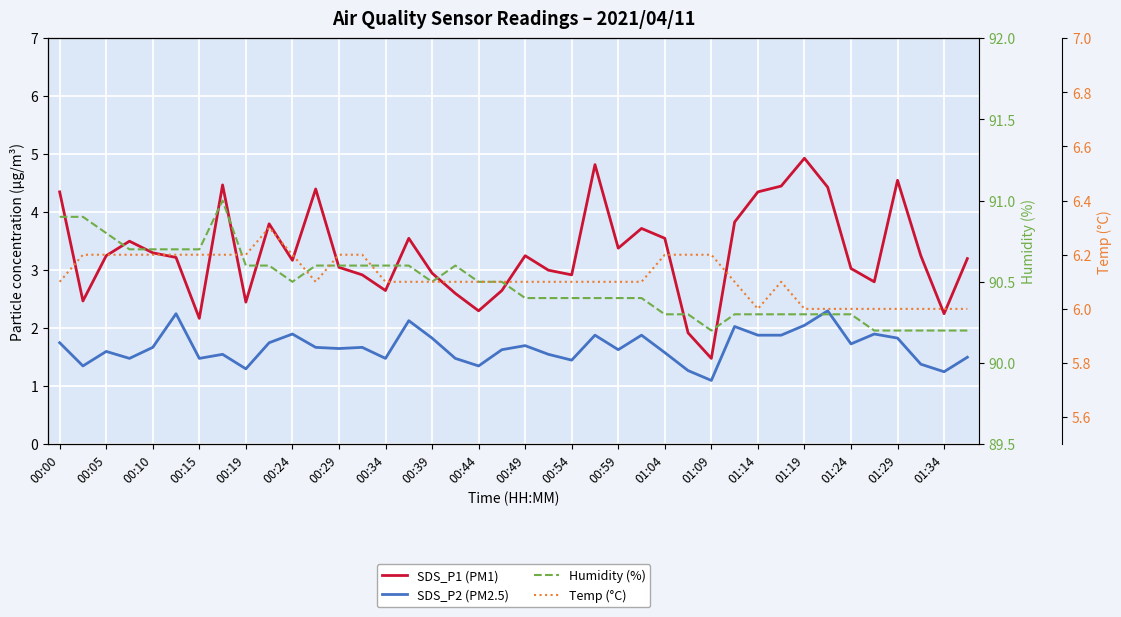

Reading left to right, extract all data points from this chart.

SDS_P1 (PM1): 4.3	2.5	3.2	3.5	3.3	3.2	2.2	4.5	2.5	3.8	3.2	4.4	3.0	2.9	2.6	3.5	3.0	2.6	2.3	2.6	3.2	3.0	2.9	4.8	3.4	3.7	3.5	1.9	1.5	3.8	4.3	4.5	4.9	4.4	3.0	2.8	4.5	3.2	2.2	3.2
SDS_P2 (PM2.5): 1.8	1.4	1.6	1.5	1.7	2.2	1.5	1.6	1.3	1.8	1.9	1.7	1.6	1.7	1.5	2.1	1.8	1.5	1.4	1.6	1.7	1.6	1.4	1.9	1.6	1.9	1.6	1.3	1.1	2.0	1.9	1.9	2.0	2.3	1.7	1.9	1.8	1.4	1.2	1.5
Humidity (%): 90.9	90.9	90.8	90.7	90.7	90.7	90.7	91.0	90.6	90.6	90.5	90.6	90.6	90.6	90.6	90.6	90.5	90.6	90.5	90.5	90.4	90.4	90.4	90.4	90.4	90.4	90.3	90.3	90.2	90.3	90.3	90.3	90.3	90.3	90.3	90.2	90.2	90.2	90.2	90.2
Temp (°C): 6.1	6.2	6.2	6.2	6.2	6.2	6.2	6.2	6.2	6.3	6.2	6.1	6.2	6.2	6.1	6.1	6.1	6.1	6.1	6.1	6.1	6.1	6.1	6.1	6.1	6.1	6.2	6.2	6.2	6.1	6.0	6.1	6.0	6.0	6.0	6.0	6.0	6.0	6.0	6.0